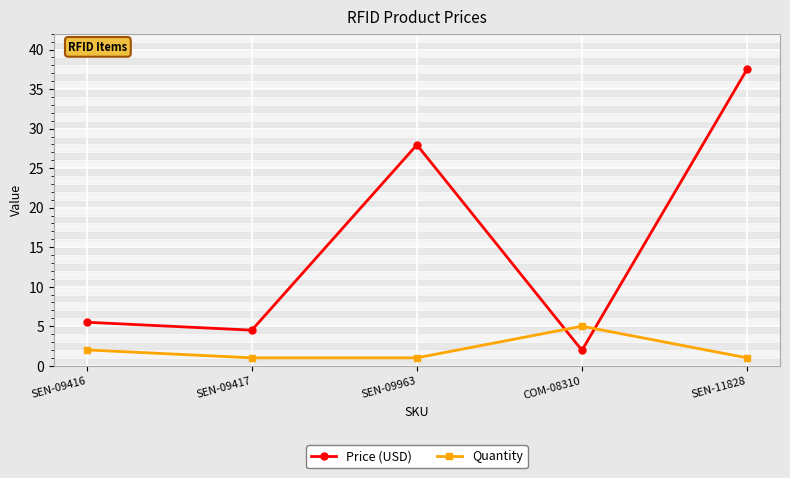

What is the label of the 4th point from the right?

SEN-09417